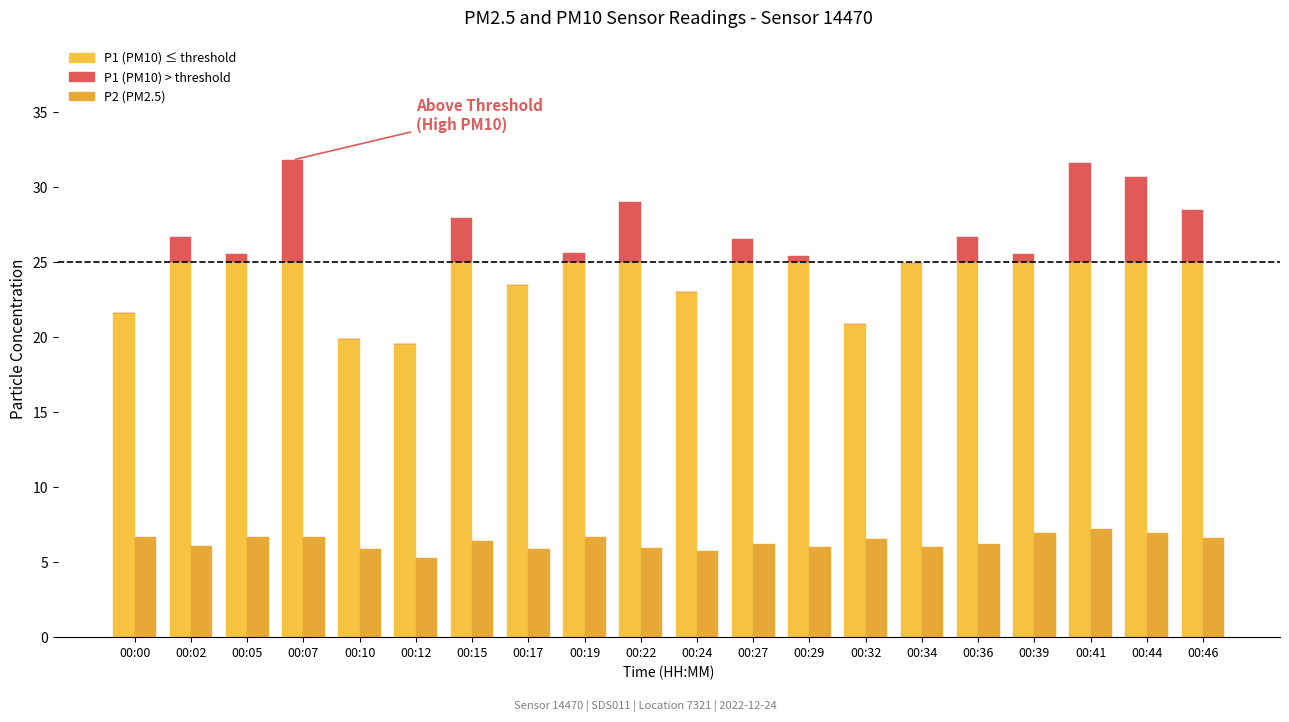

What is the spread (max minus min) of values at 00:19?

24.4